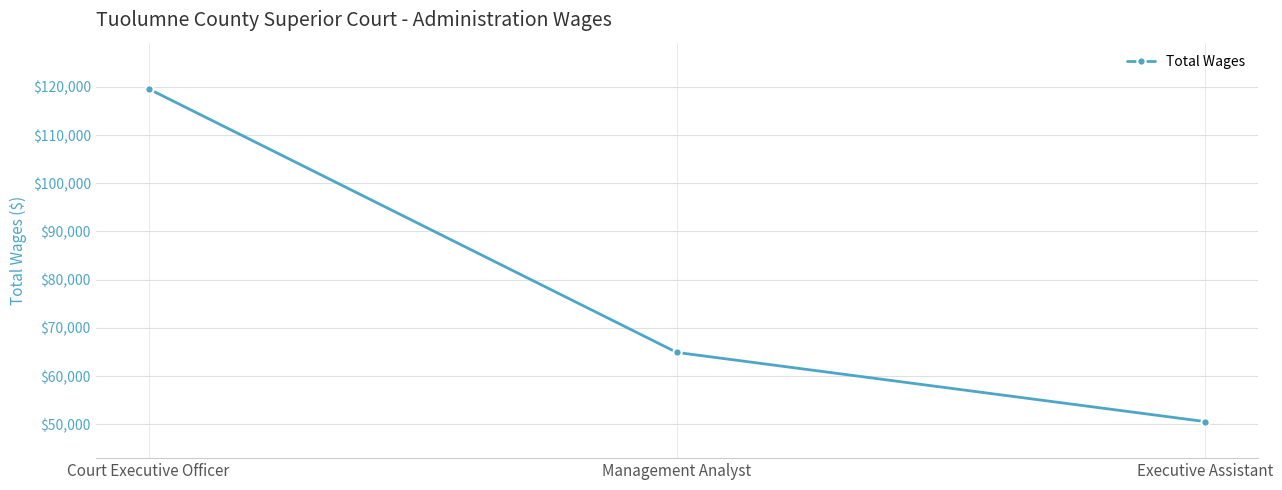

Rank the categories by value from highest to lowest.

Court Executive Officer, Management Analyst, Executive Assistant